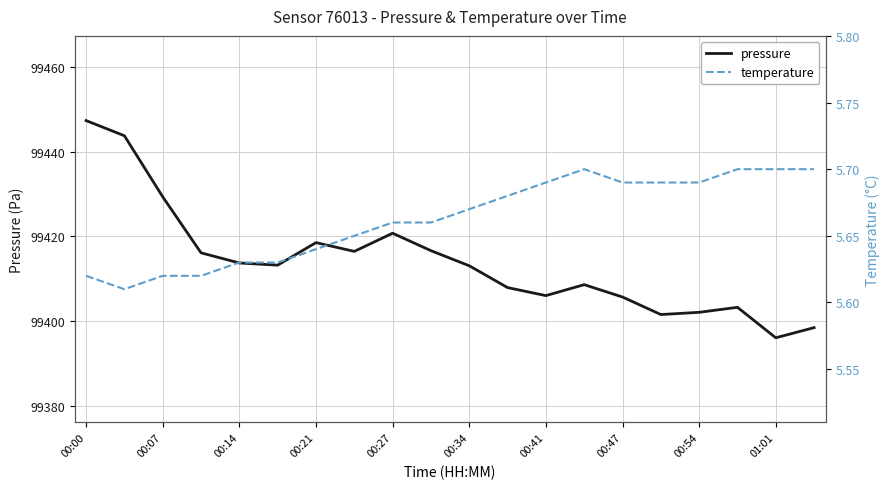

At which category is the sum across all series the highest?

00:00